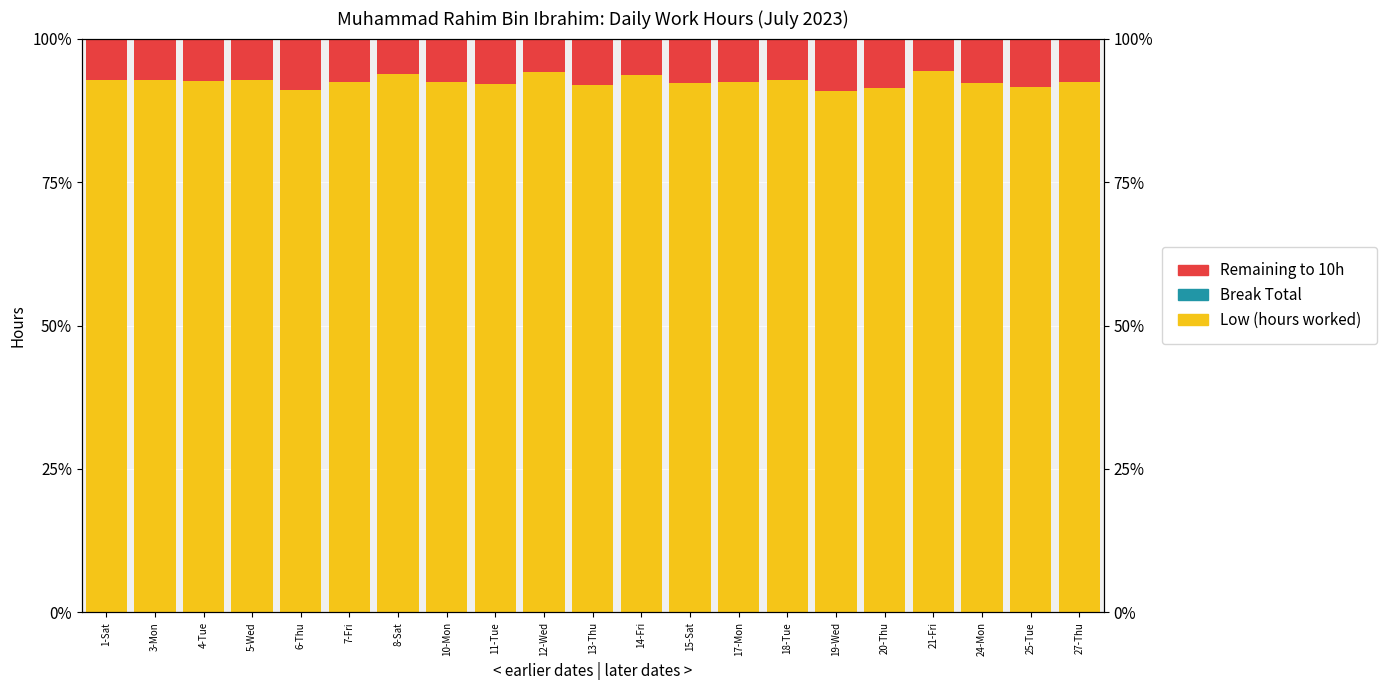

What is the highest value of the Remaining to 10h series?

9.2